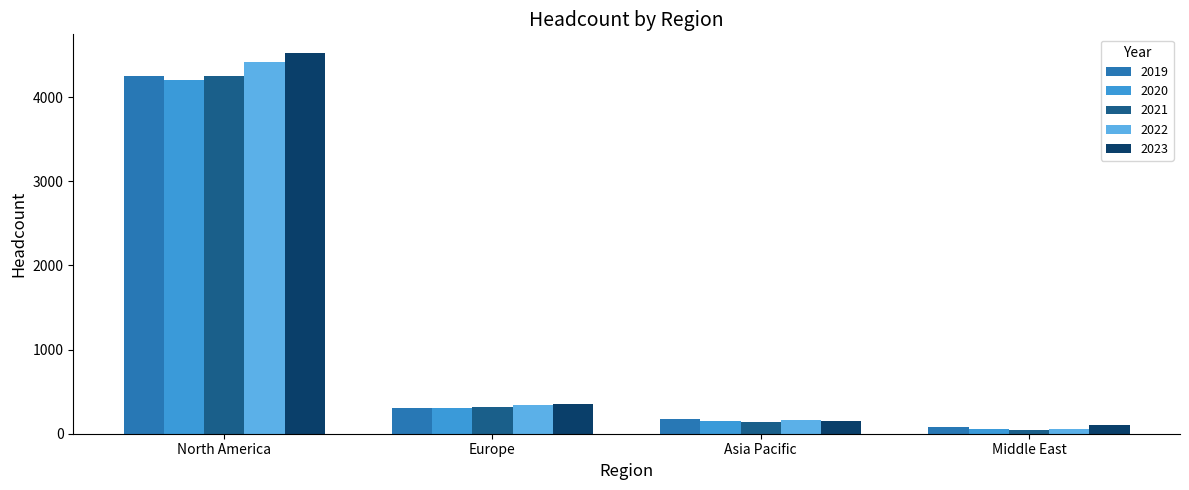

At how many categories does at least one series exceed 4177?

1